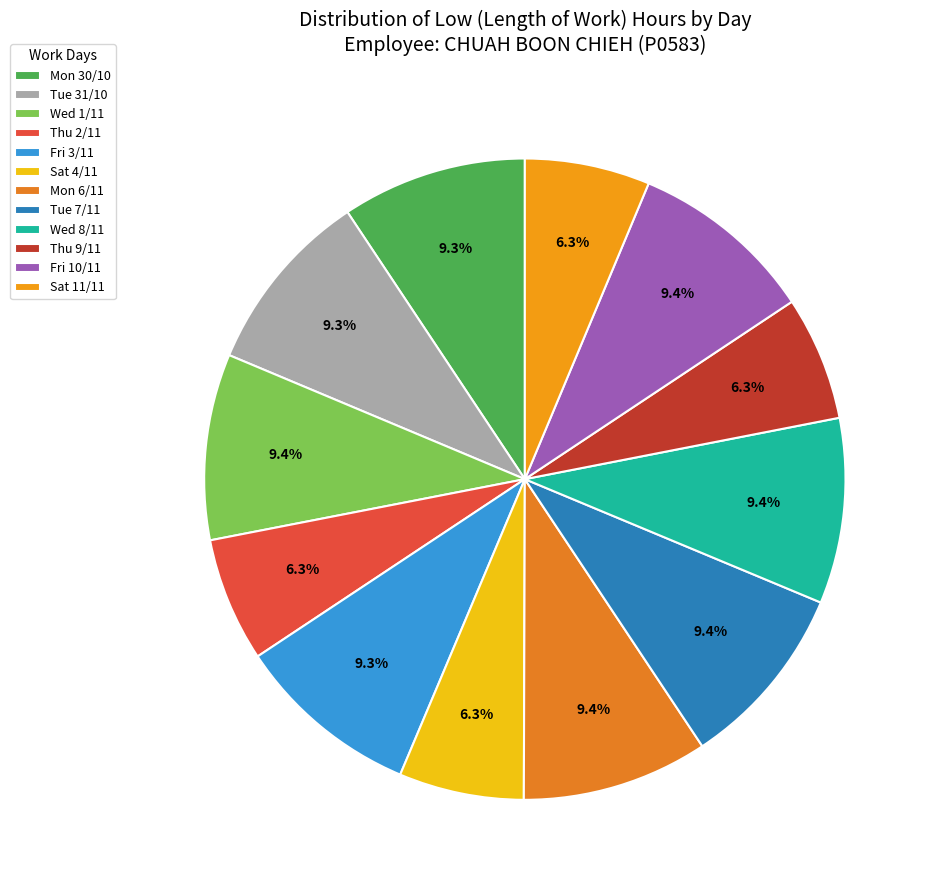

Which category has the smallest portion of the pie?

Thu 2/11